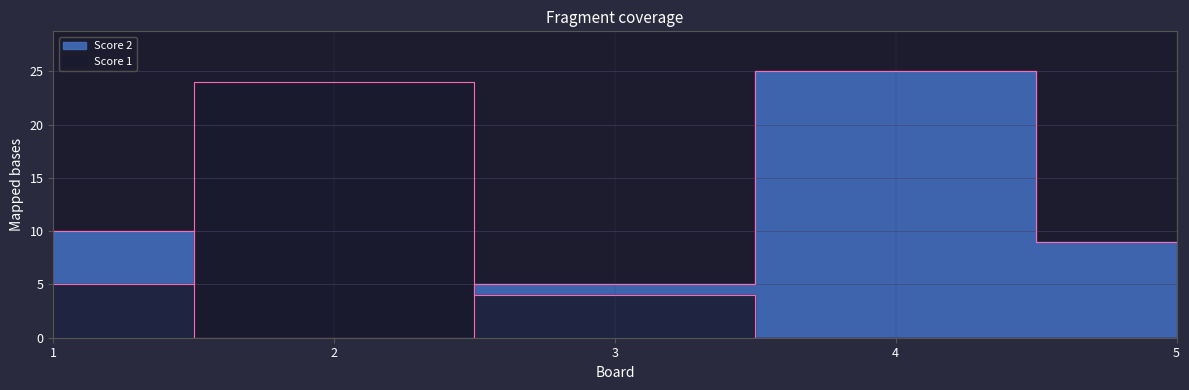

True or false: Score 2 has more than 1 interior local peaks.

False